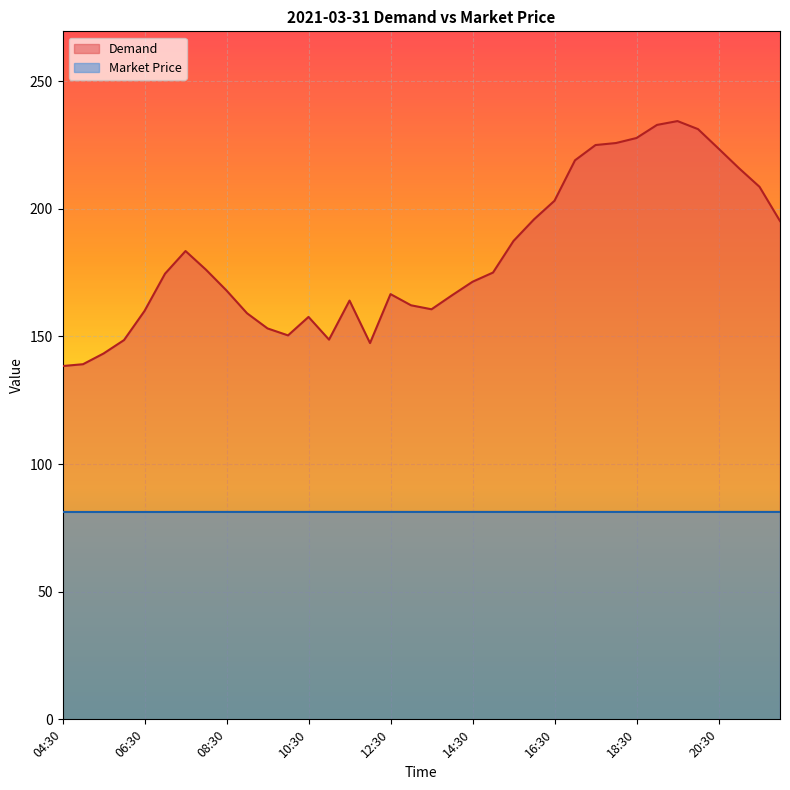

What is the difference between the Demand values at 14:30 and 12:00?

24.0